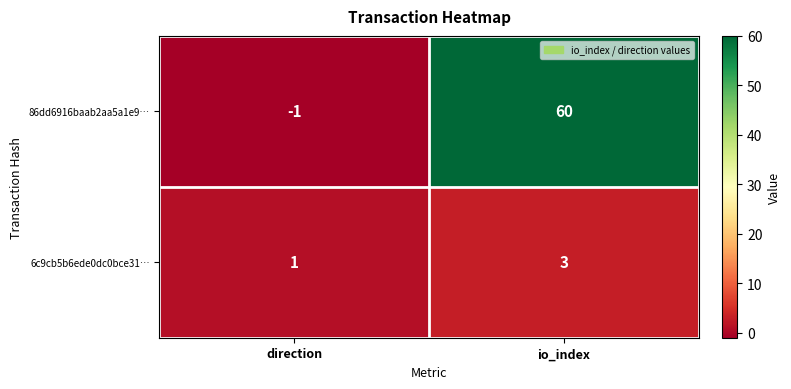

What is the average value of the 86dd6916baab2aa5a1e9… series?

30